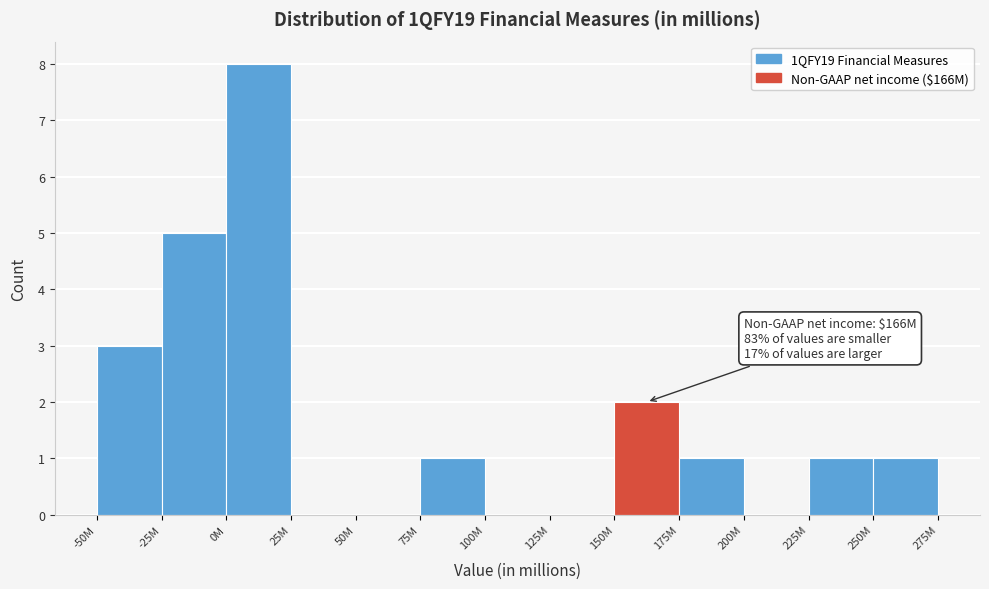

Reading left to right, list all the values displayed in this chart.

-50M=3	-25M=5	0M=8	25M=0	50M=0	75M=1	100M=0	125M=0	150M=2	175M=1	200M=0	225M=1	250M=1